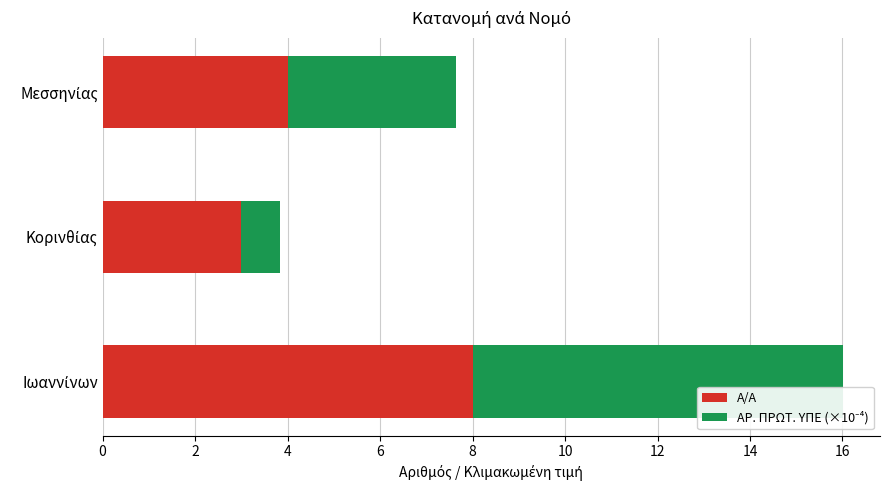

What is the maximum value for Α/Α?

8.0